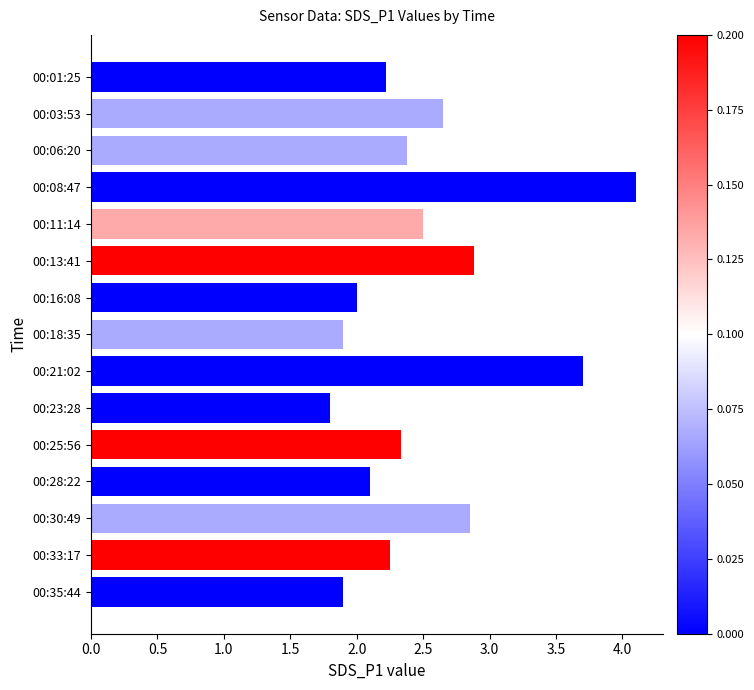

What is the label of the 10th bar from the bottom?

00:13:41